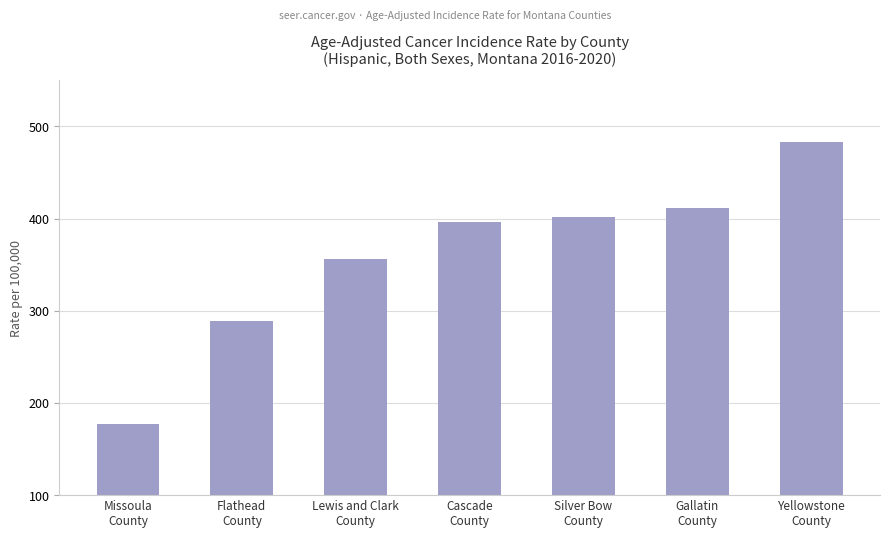

What is the difference between the maximum and minimum values?

305.7